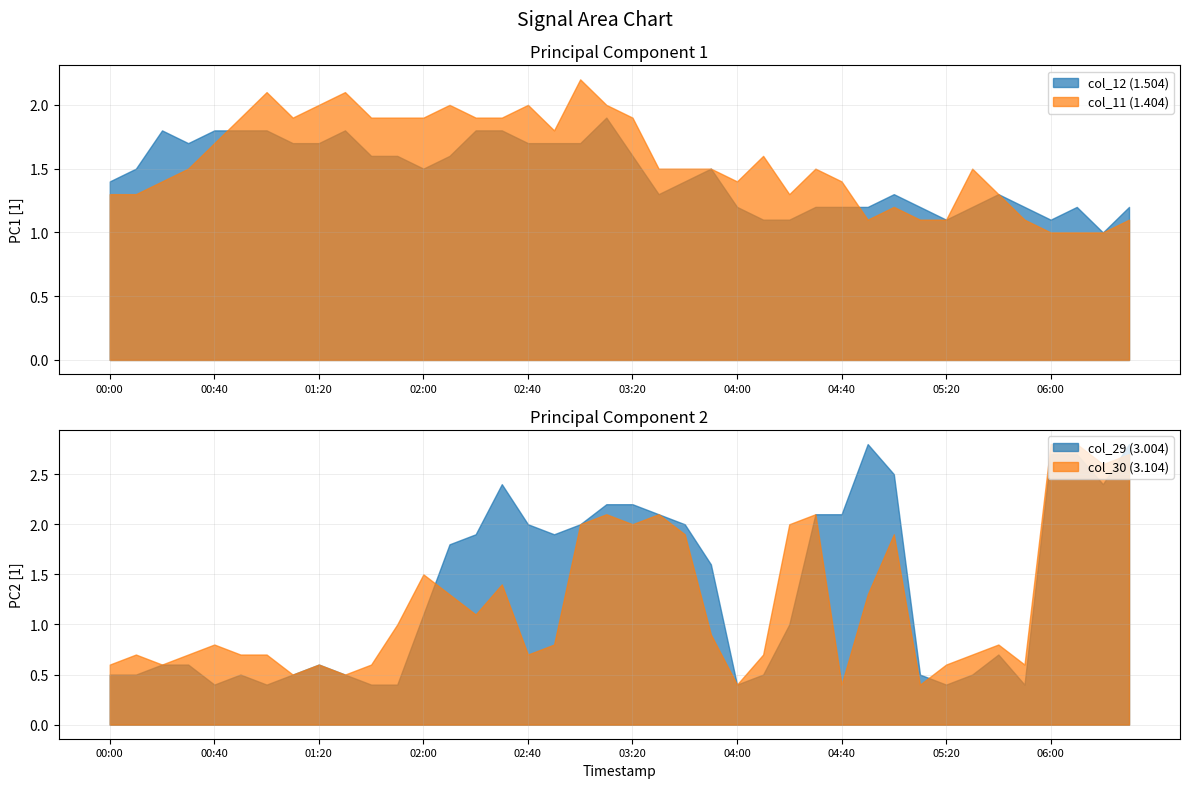

True or false: col_11 (1.404) and col_30 (3.104) cross at least once.

True